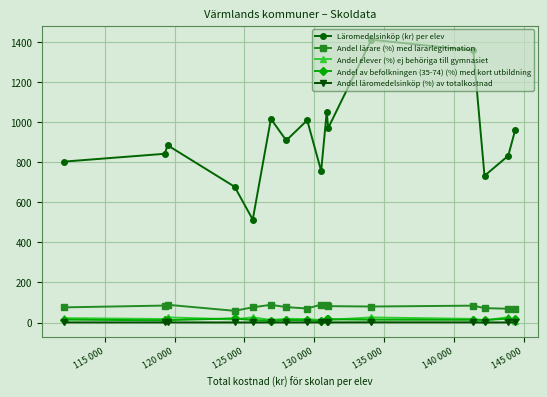

Which series has the widest spread of values?

Läromedelsinköp (kr) per elev